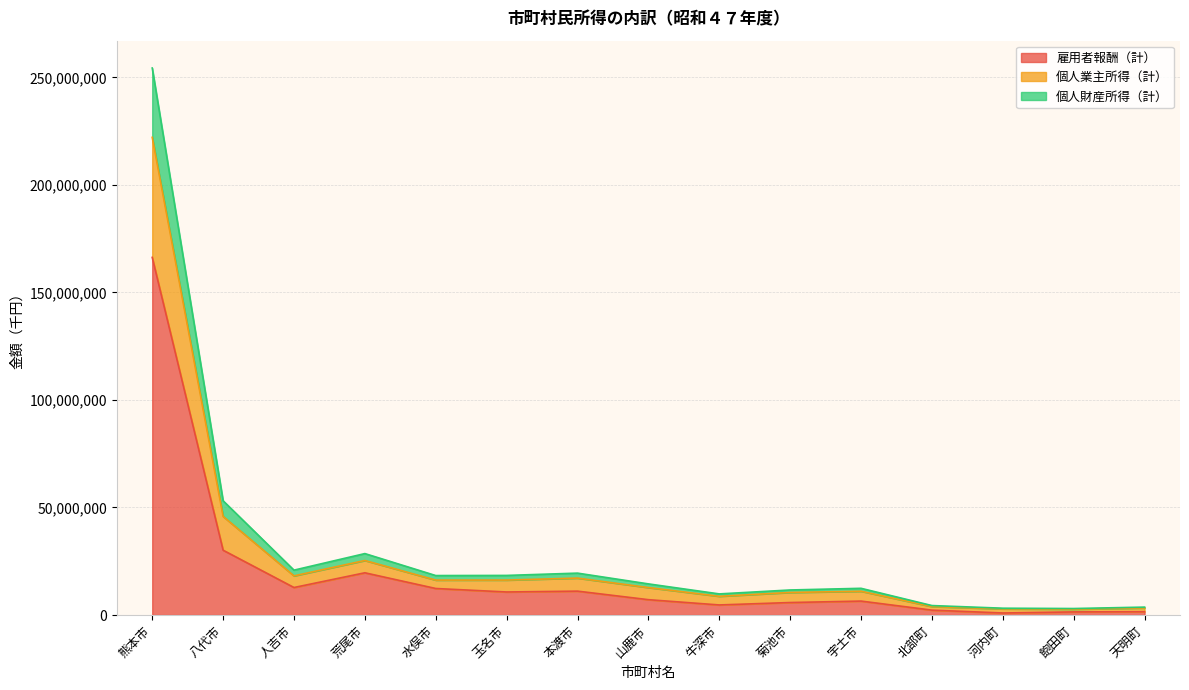

At which category is the sum across all series the highest?

熊本市